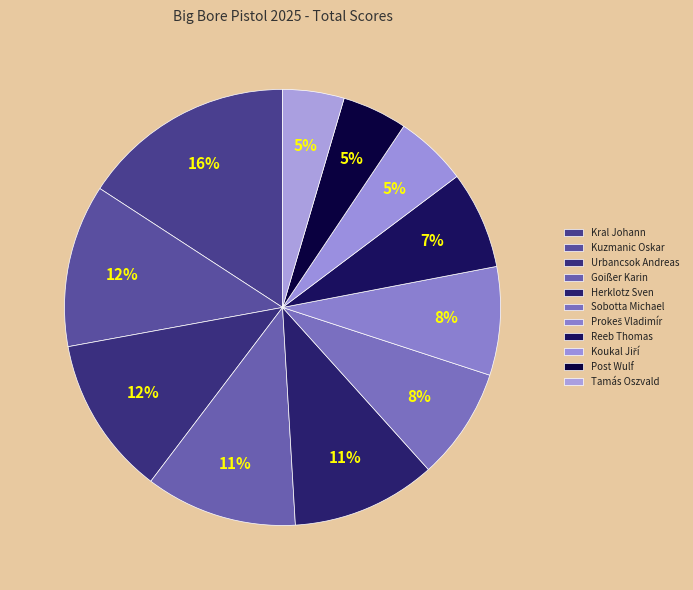

How many slices are in this pie chart?

11